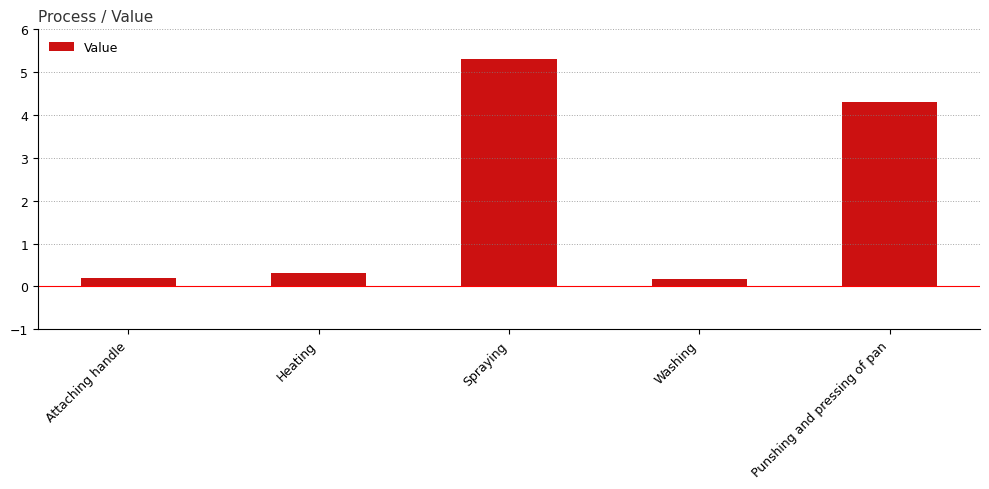

What is the sum of all values?

10.3